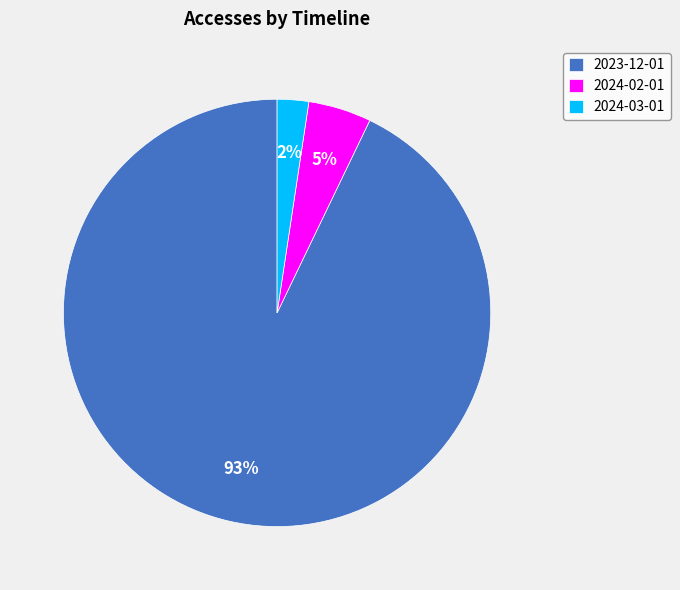

Between 2024-02-01 and 2024-03-01, which is larger?

2024-02-01